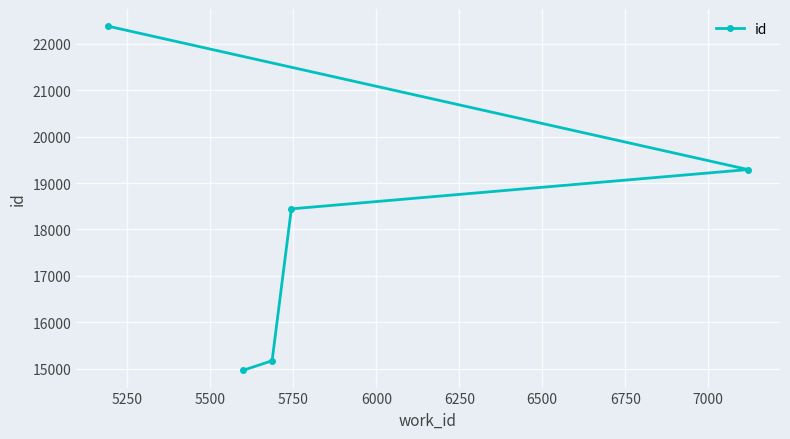

Reading right to left, list all the values displayed in this chart.

19290	18443	15172	14964	22378